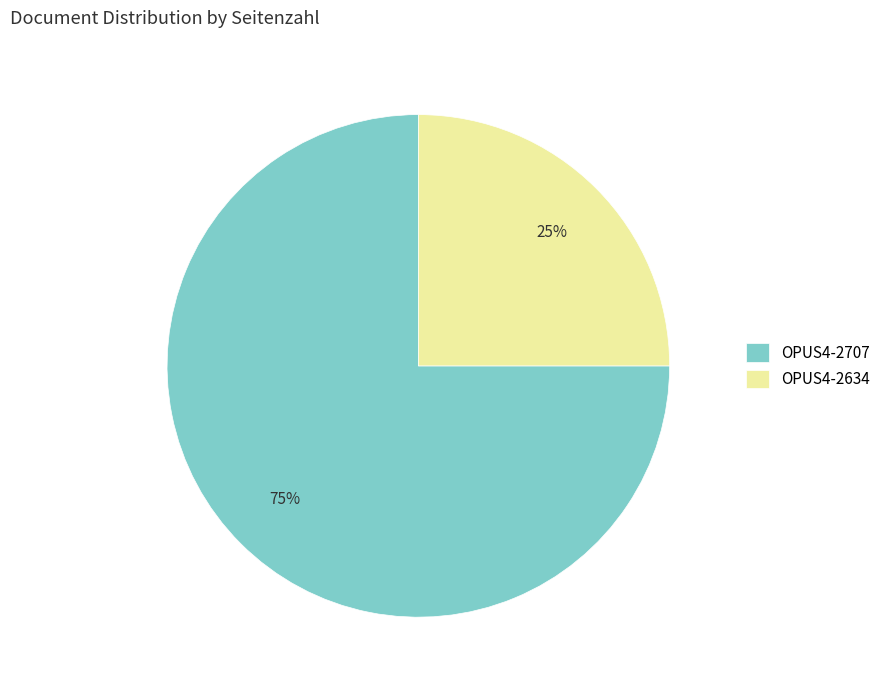

What is the largest slice in the pie chart?

OPUS4-2707